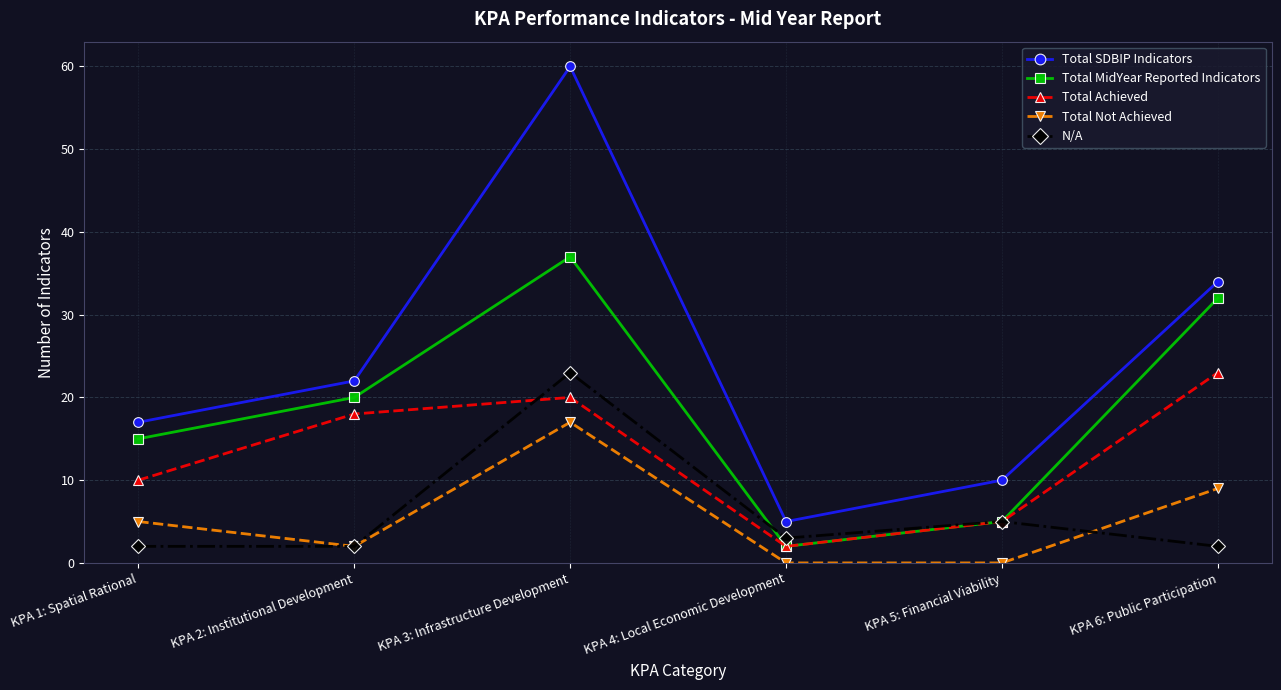

True or false: Total Achieved and Total SDBIP Indicators intersect in this chart.

False